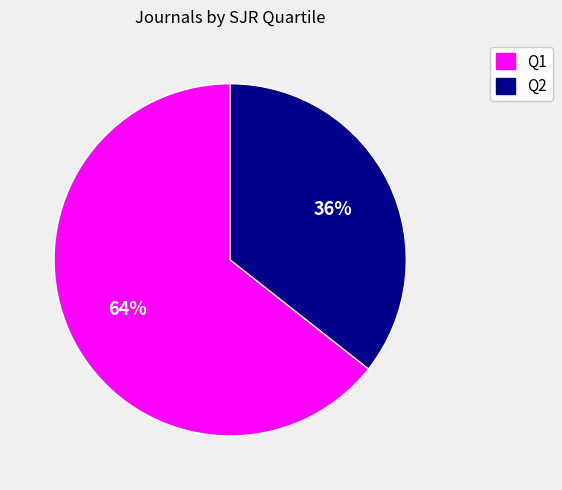

Does Q1 account for over 50% of the chart?

Yes